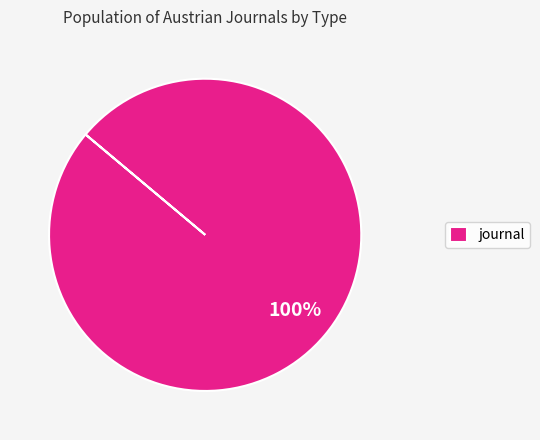

Is it true that journal is 93% of the pie?

False